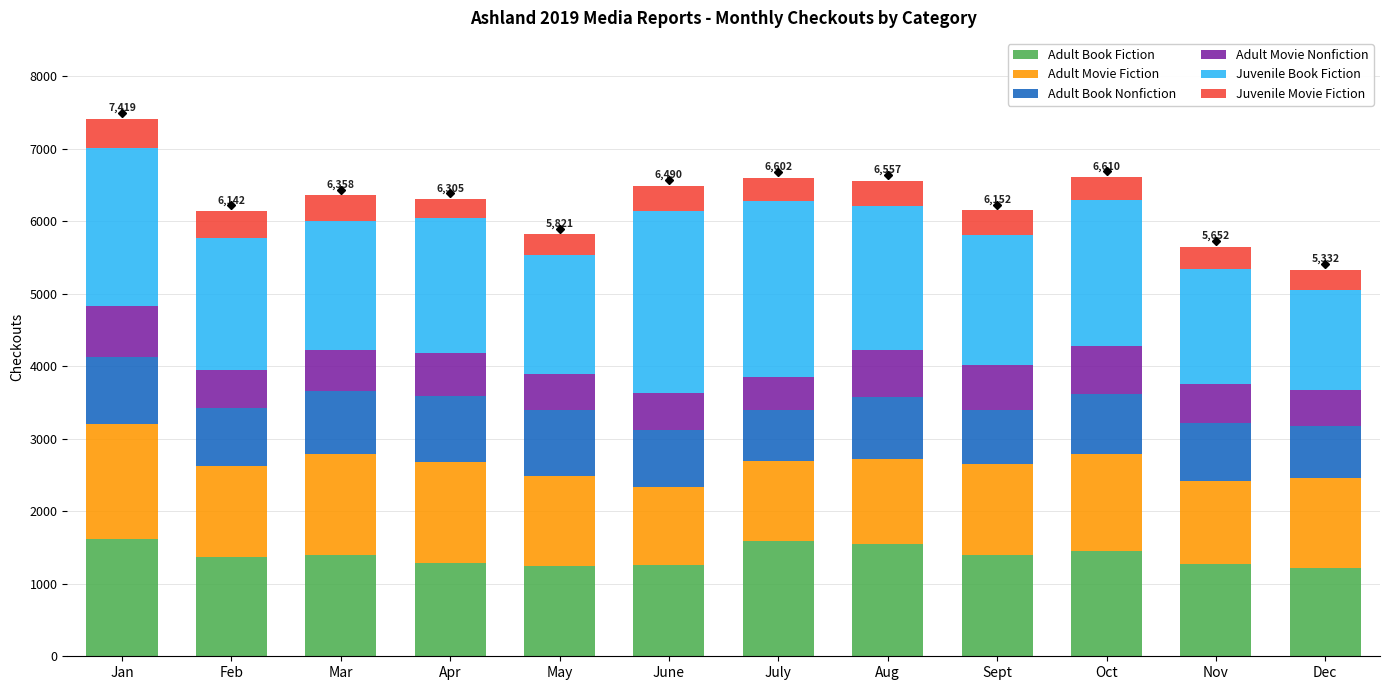

What is the difference between the second highest and minimum values in the Adult Book Fiction series?

382